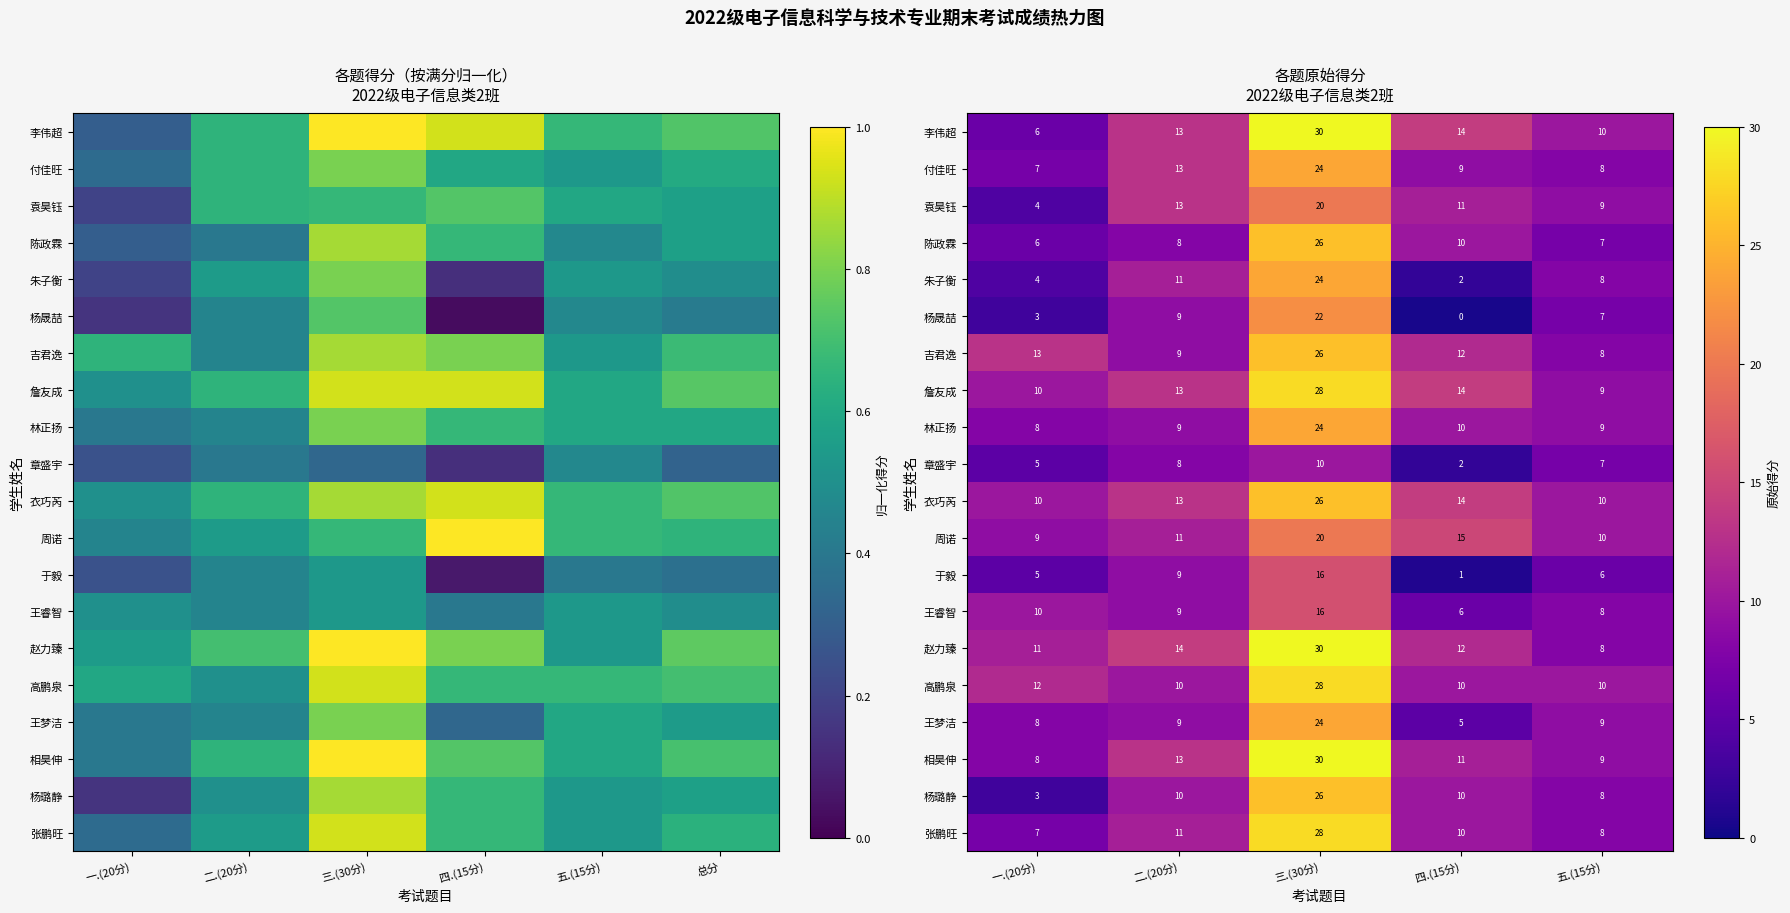

Is it true that 张鹏旺 equals 7.0 at 一.(20分)?

True